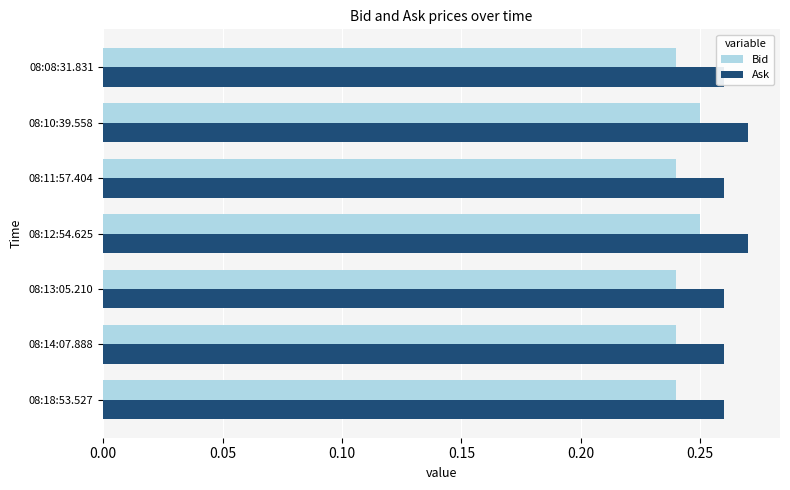

At how many categories does at least one series exceed 0?

7